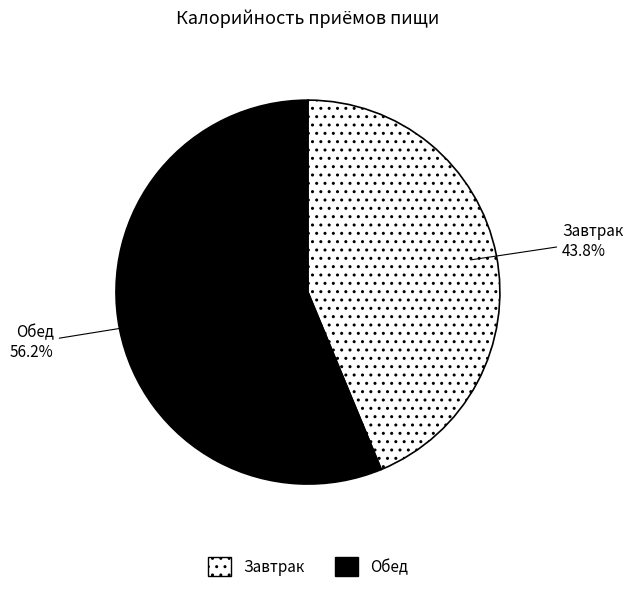

What is the total percentage of Обед and Завтрак?

100.0%